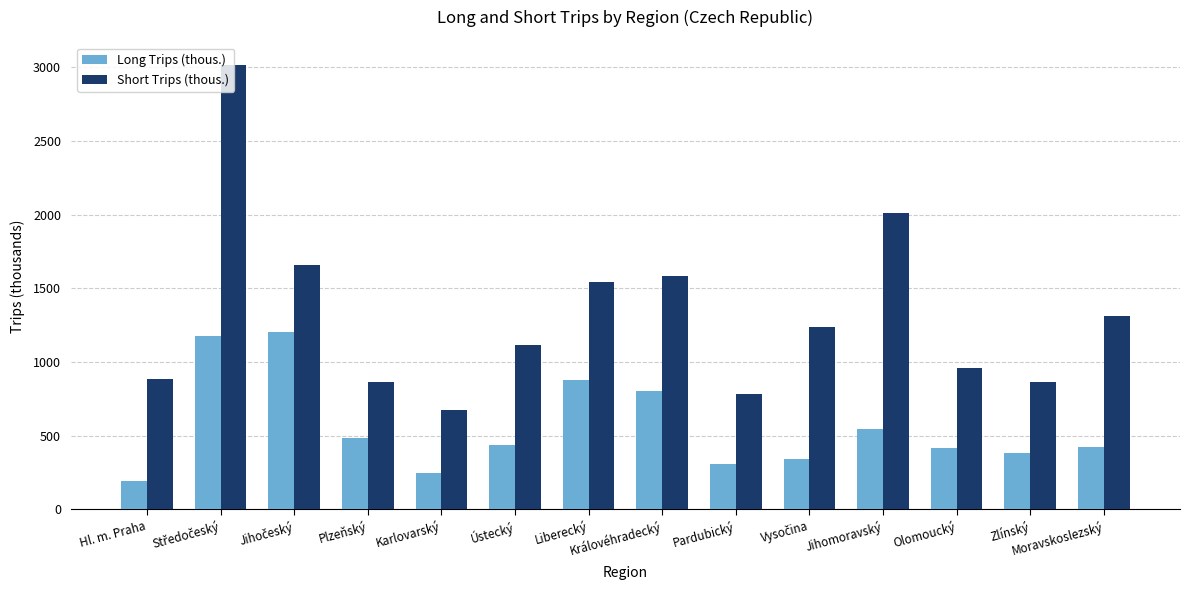

Rank the series by their maximum value, from lowest to highest.

Long Trips (thous.), Short Trips (thous.)